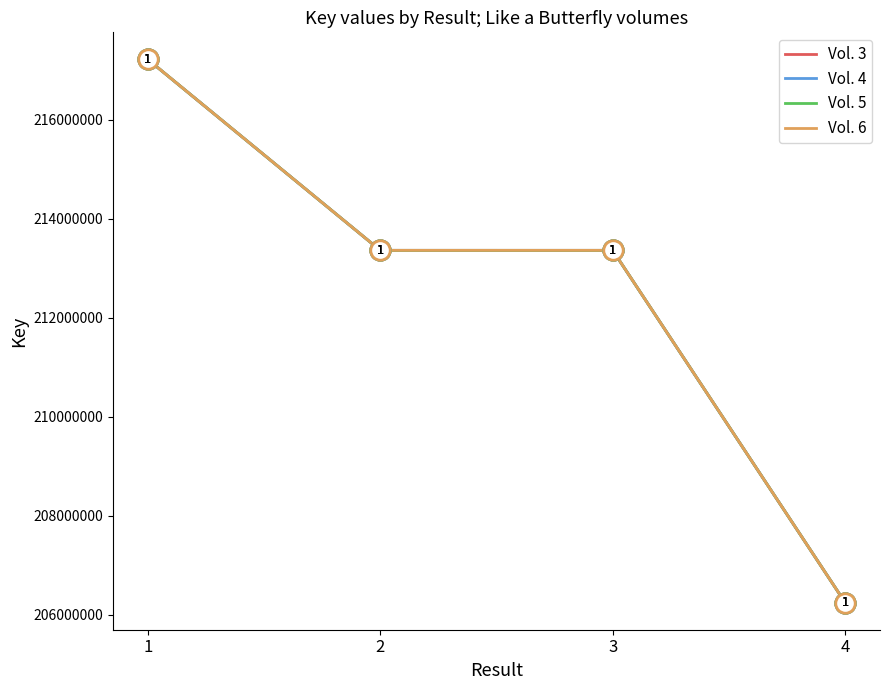

Does the chart display data point markers on the line(s)?

No